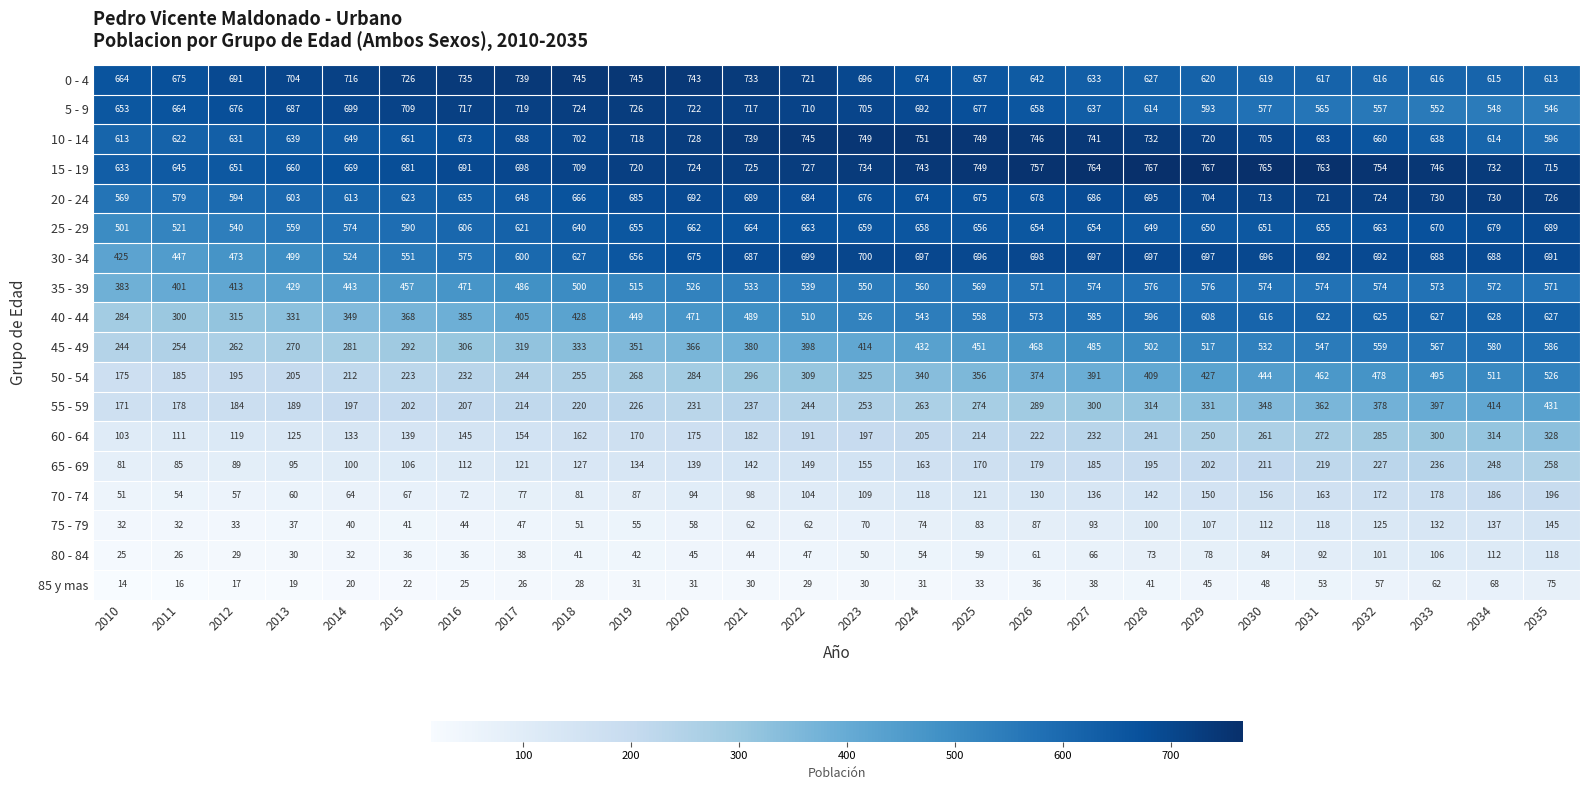

List the series in order of their peak value, lowest first.

85 y mas, 80 - 84, 75 - 79, 70 - 74, 65 - 69, 60 - 64, 55 - 59, 50 - 54, 35 - 39, 45 - 49, 40 - 44, 25 - 29, 30 - 34, 5 - 9, 20 - 24, 0 - 4, 10 - 14, 15 - 19